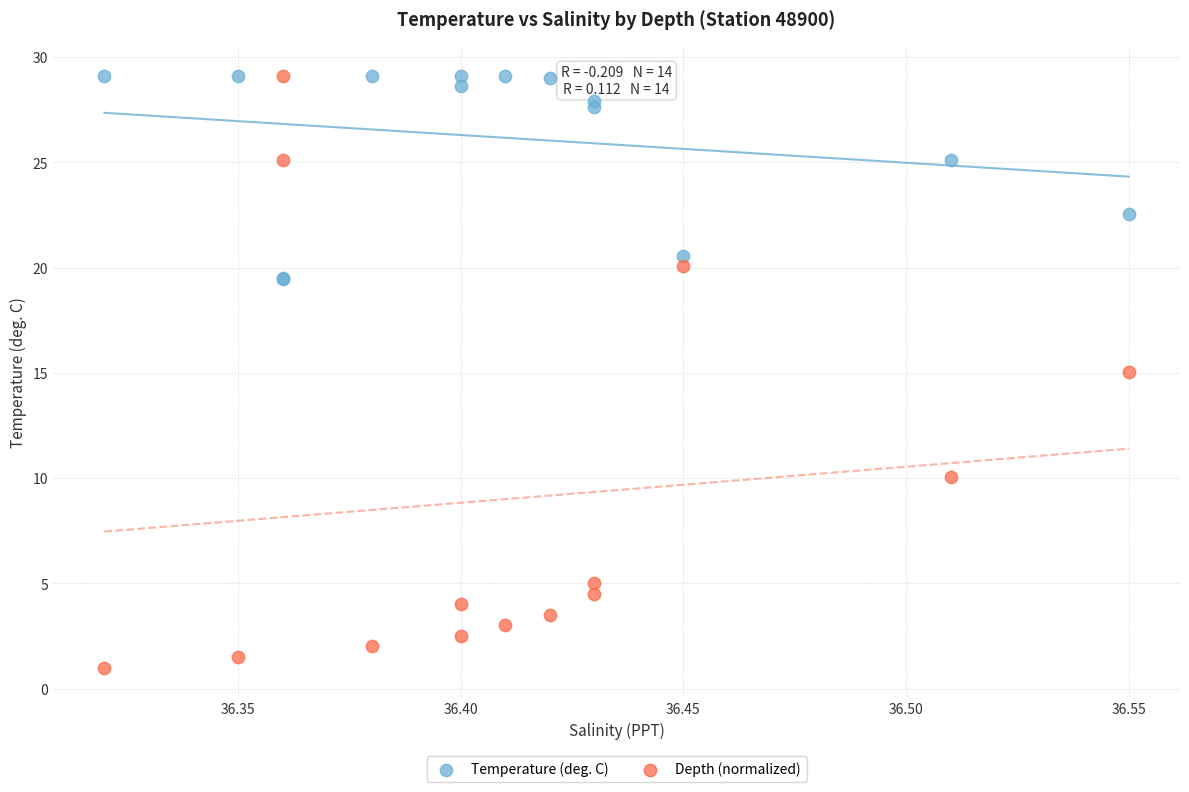

Which series has the largest Y range (max minus min)?

Depth (normalized)